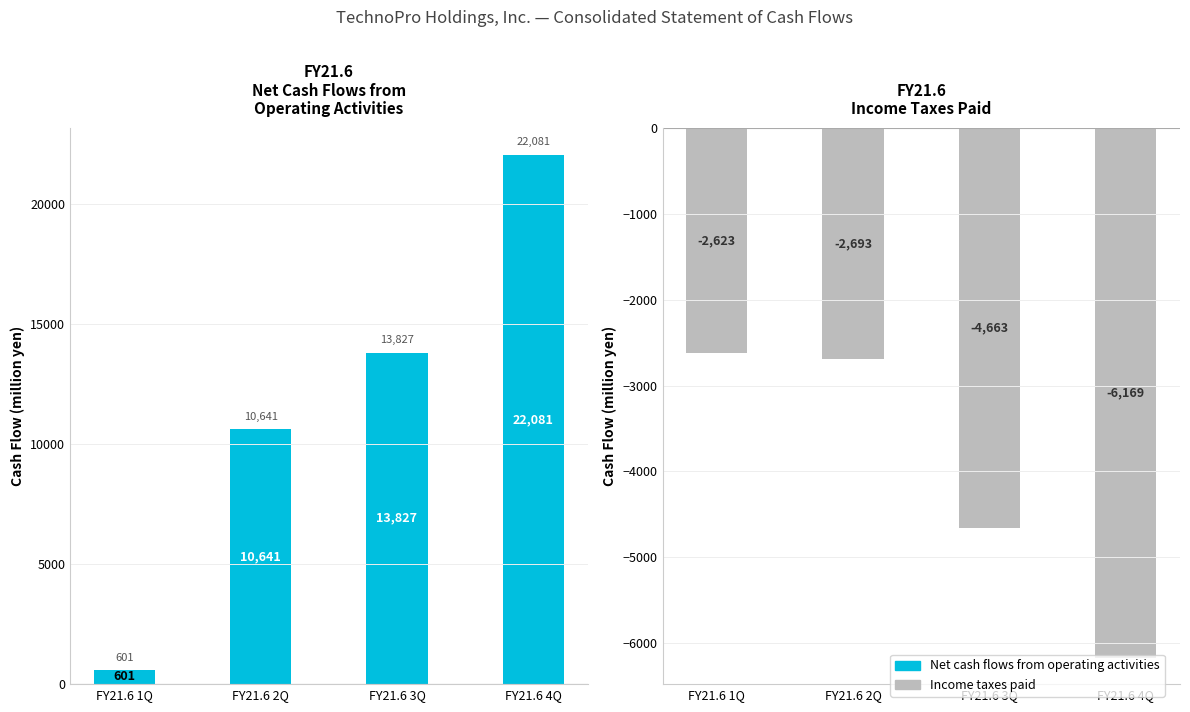

At which label is Net cash flows from operating activities closest to 11341?

FY21.6 2Q